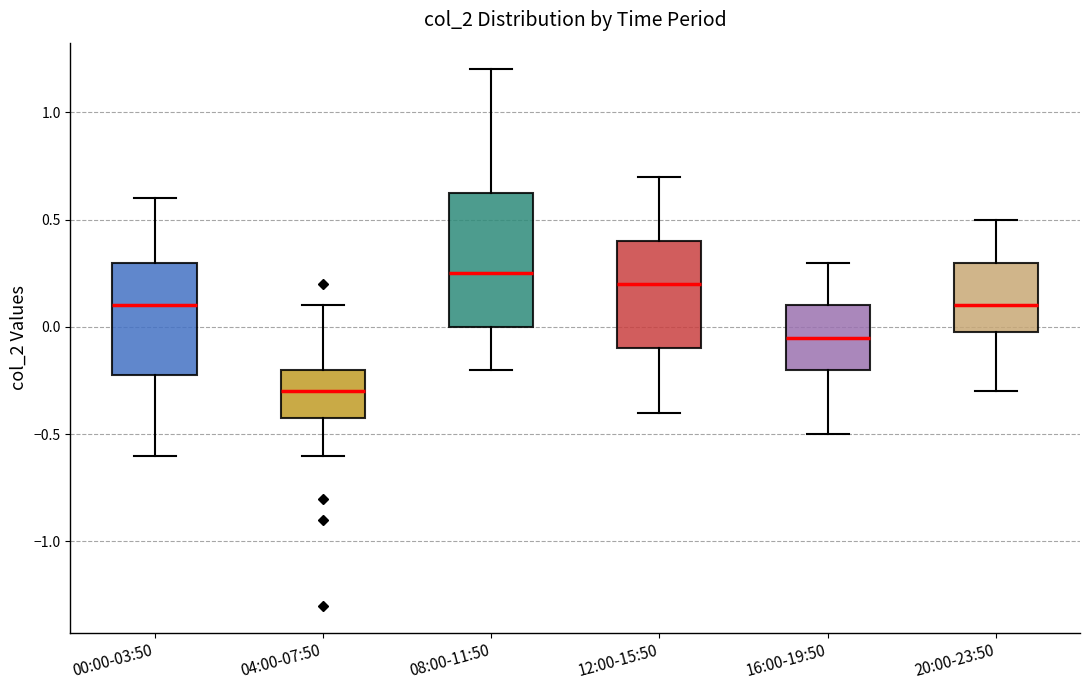

Reading left to right, read every box against the y-axis: the position of its median line, the range the box covers, and the ends of its whiskers. The values are not printed on the chart, so give them approximately, as read against the axis.

00:00-03:50: median 0.10, box -0.20 to 0.30, whiskers -0.60 to 0.60
04:00-07:50: median -0.30, box -0.40 to -0.20, whiskers -0.60 to 0.10
08:00-11:50: median 0.25, box 0.00 to 0.65, whiskers -0.20 to 1.20
12:00-15:50: median 0.20, box -0.10 to 0.40, whiskers -0.40 to 0.70
16:00-19:50: median -0.05, box -0.20 to 0.10, whiskers -0.50 to 0.30
20:00-23:50: median 0.10, box 0.00 to 0.30, whiskers -0.30 to 0.50